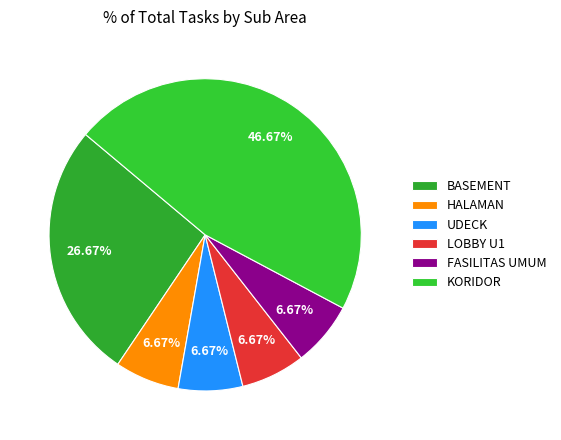

Which has a higher value, BASEMENT or KORIDOR?

KORIDOR